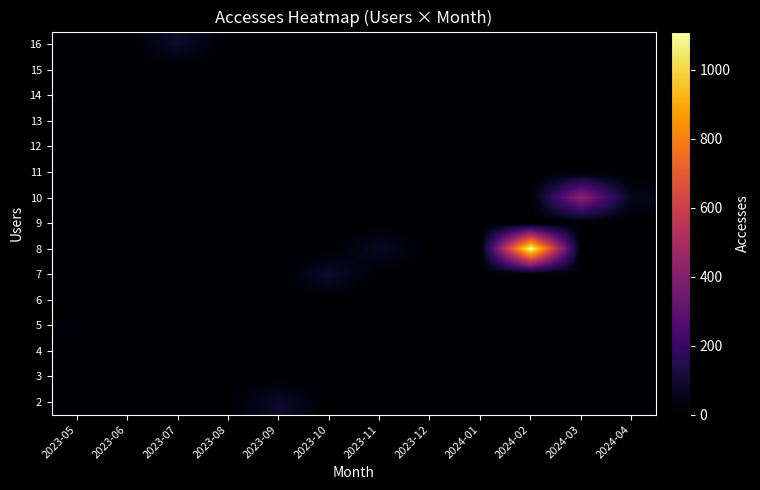

What is the maximum value shown in the chart?

1111